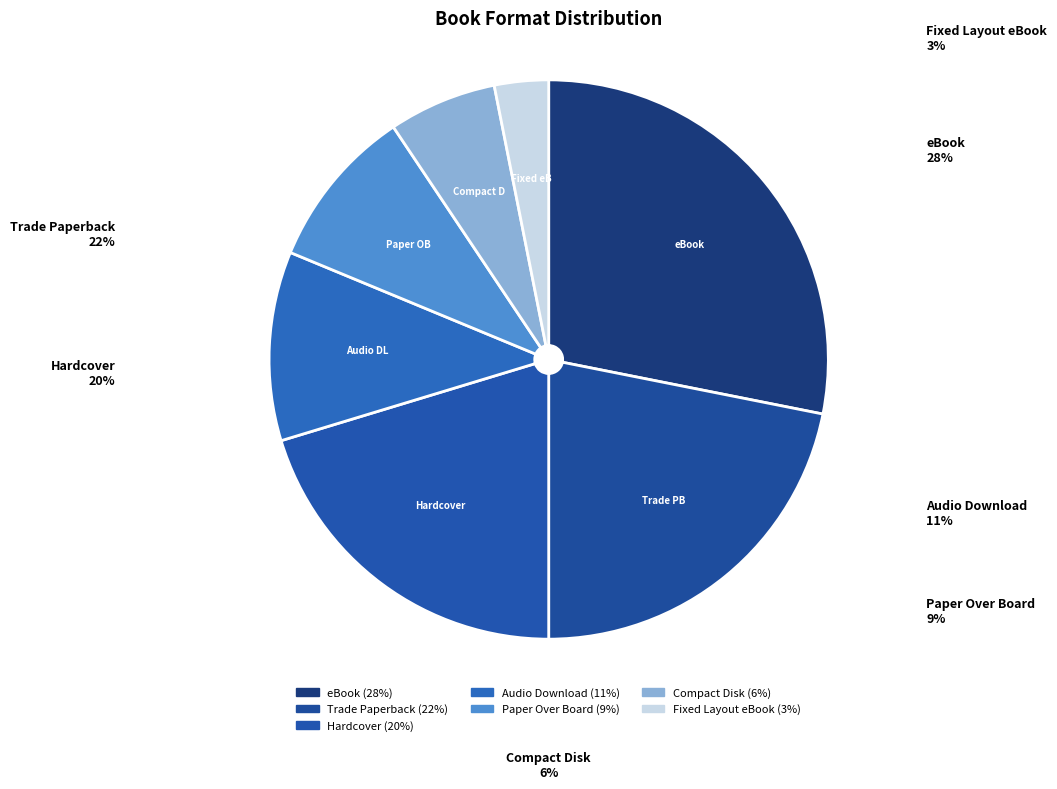

How many slices are in this pie chart?

7